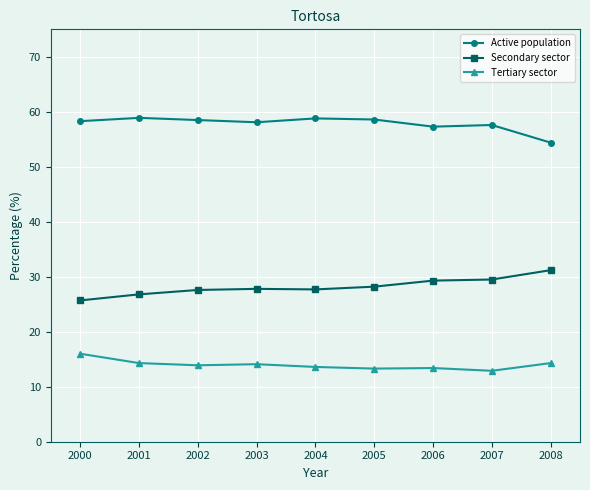

At which label does Active population reach its minimum?

2008